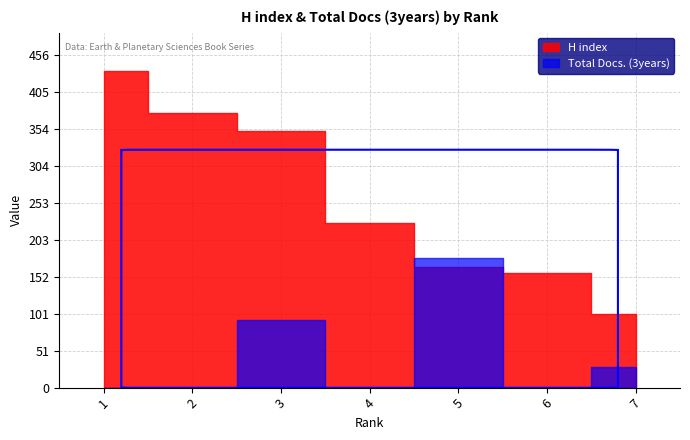

True or false: Total Docs. (3years) has a value of 28 at 7.

True